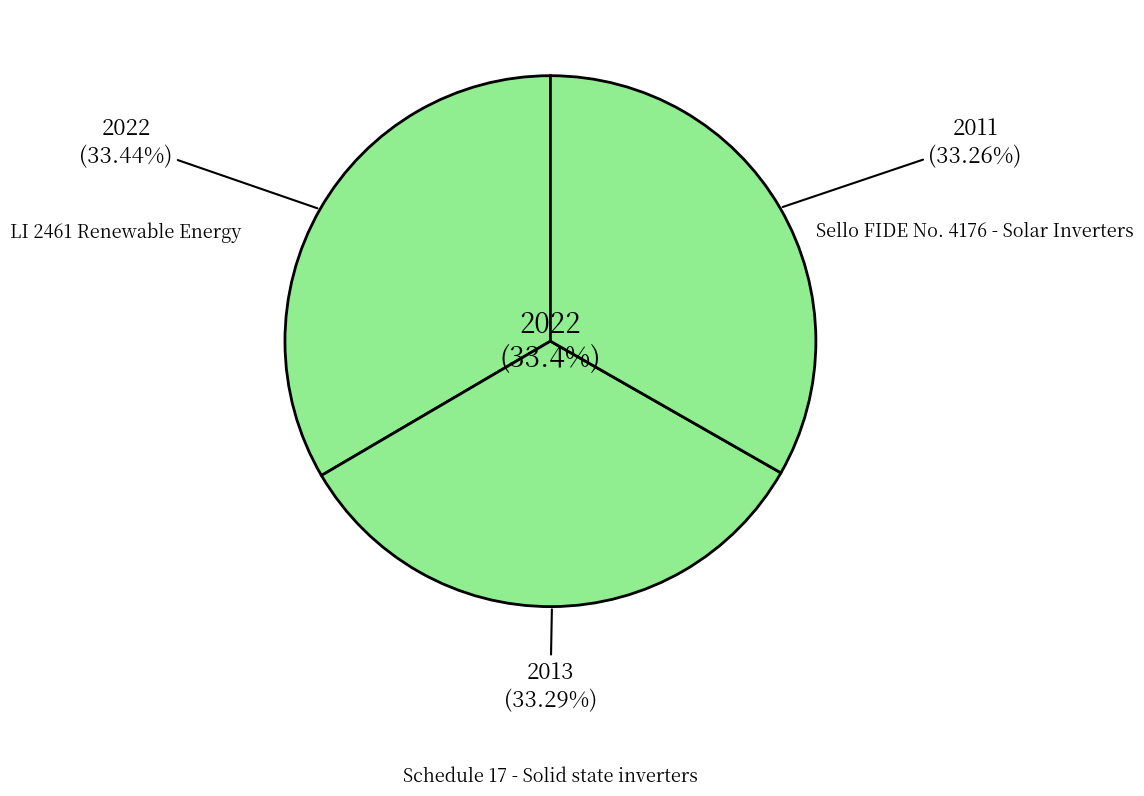

What is the largest slice in the pie chart?

LI 2461 Renewable Energy